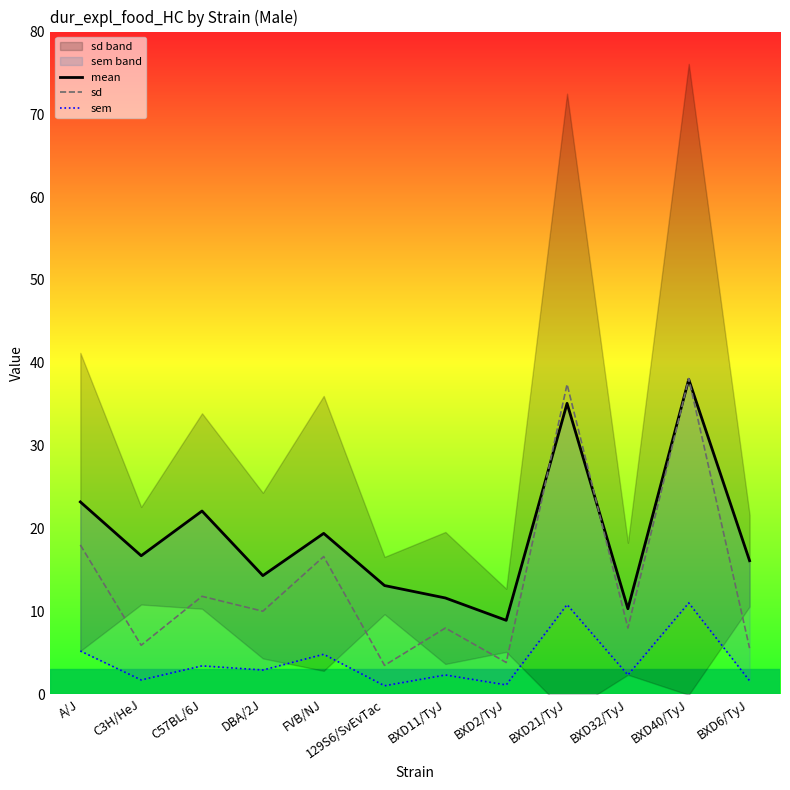

How many lines are shown in the chart?

3